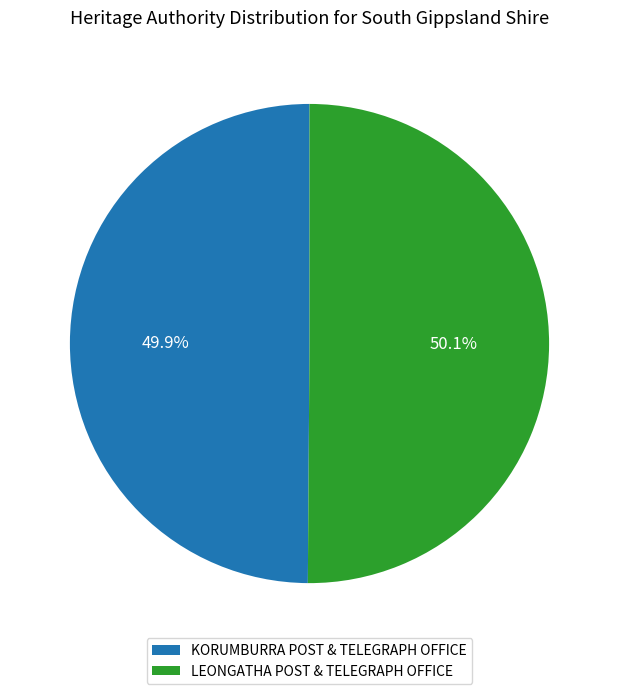

What is the ratio of the value at LEONGATHA POST & TELEGRAPH OFFICE to the value at KORUMBURRA POST & TELEGRAPH OFFICE?

1.0